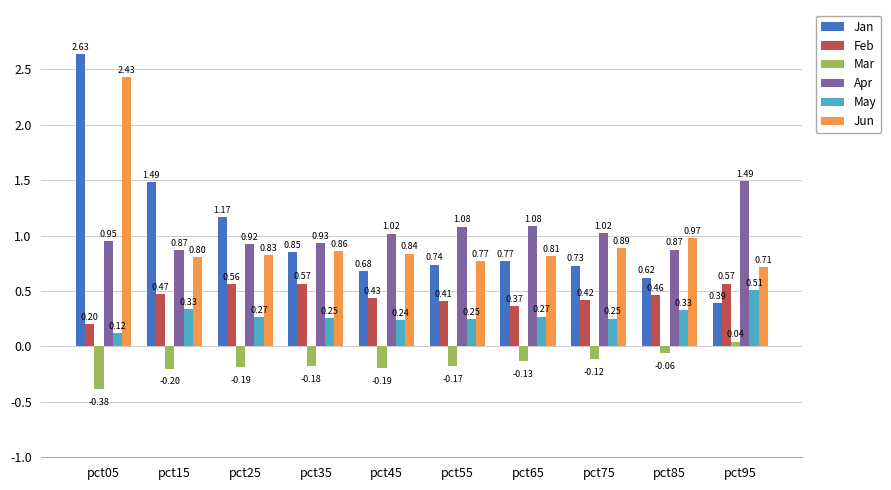

Between pct55 and pct95, which series saw the biggest shift?

Apr